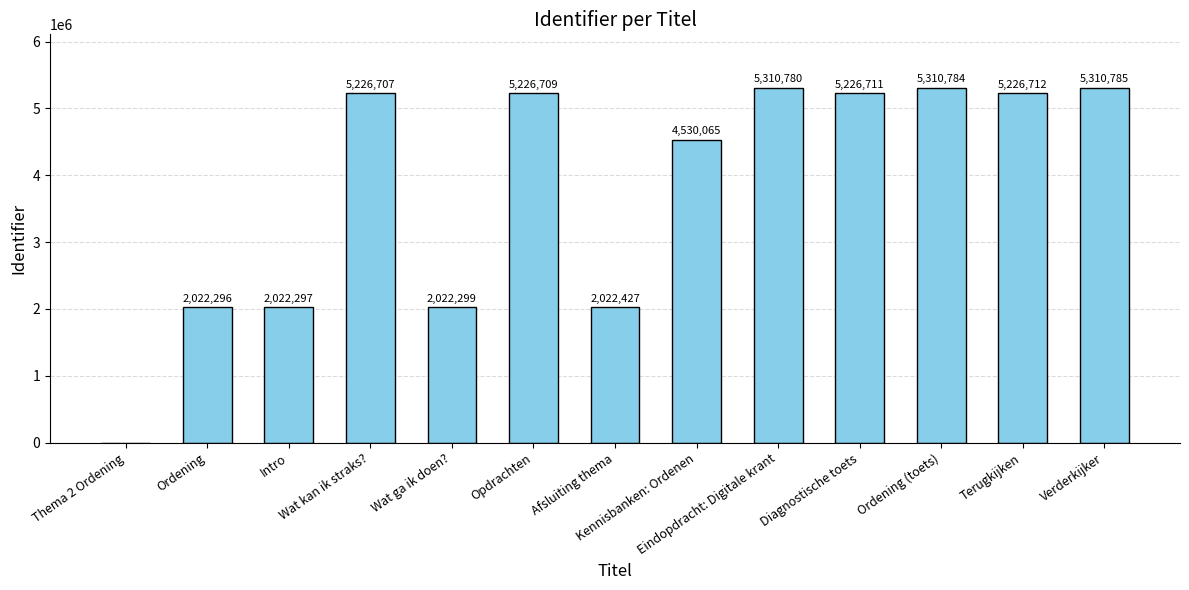

What is the maximum value shown in the chart?

5310785